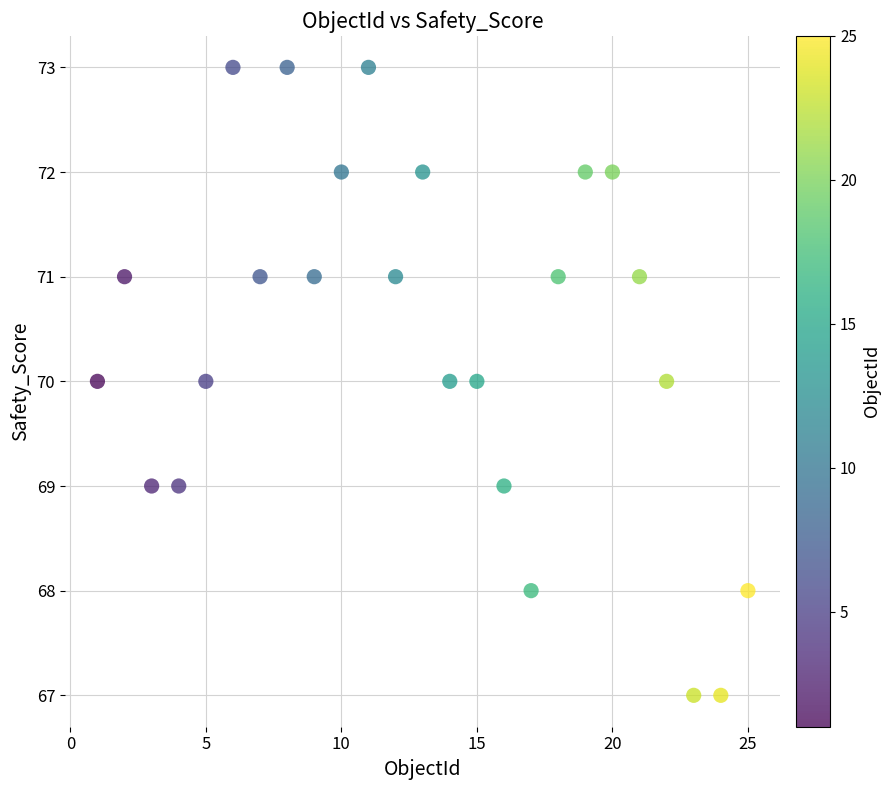

What is the range of X values (max minus min)?

24